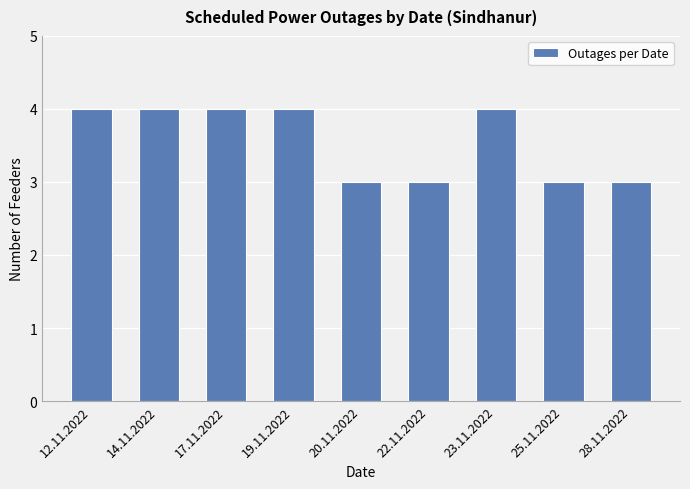

Reading left to right, transcribe all the data shown in this chart.

12.11.2022=4	14.11.2022=4	17.11.2022=4	19.11.2022=4	20.11.2022=3	22.11.2022=3	23.11.2022=4	25.11.2022=3	28.11.2022=3